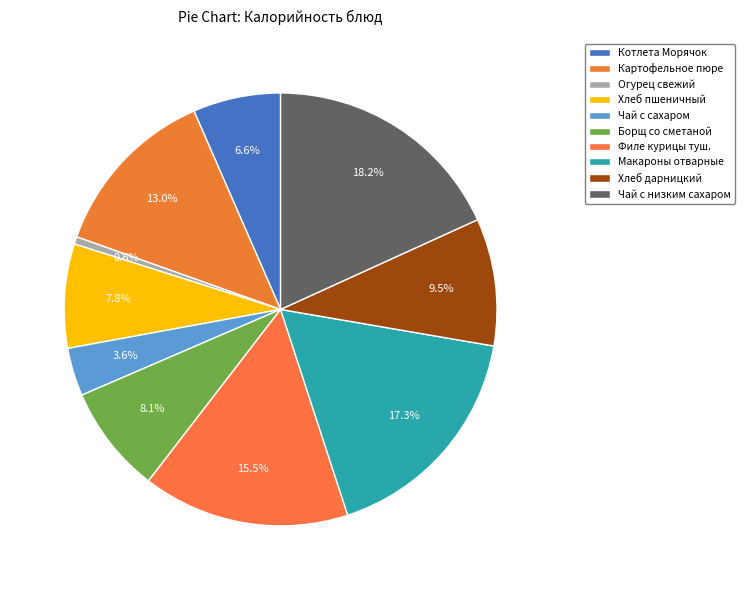

What percentage is the Хлеб дарницкий slice, to the nearest percent?

10%